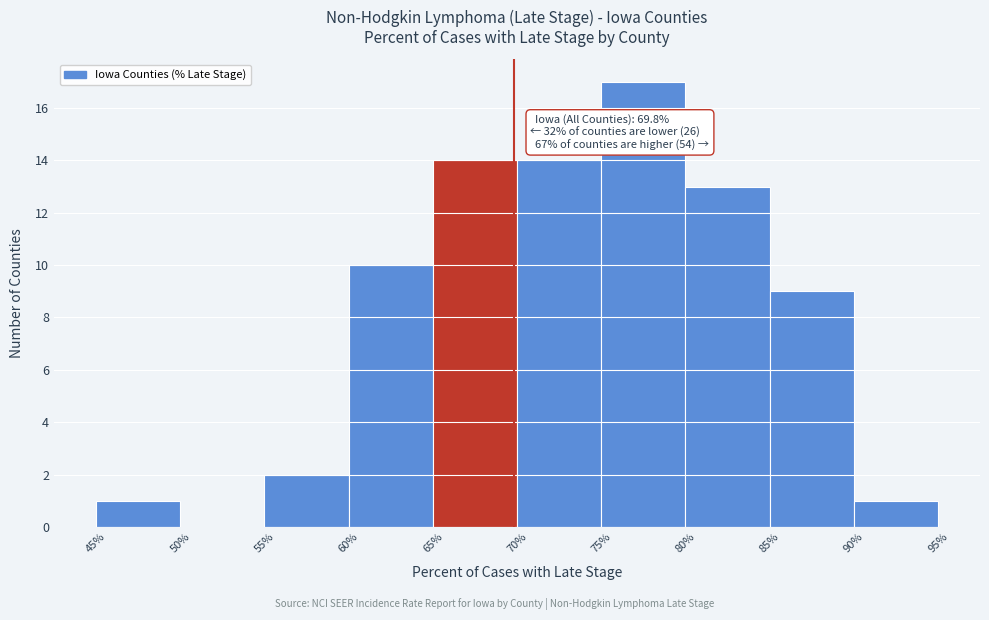

Over which range of the x-axis is the bar tallest?

75% to 80%